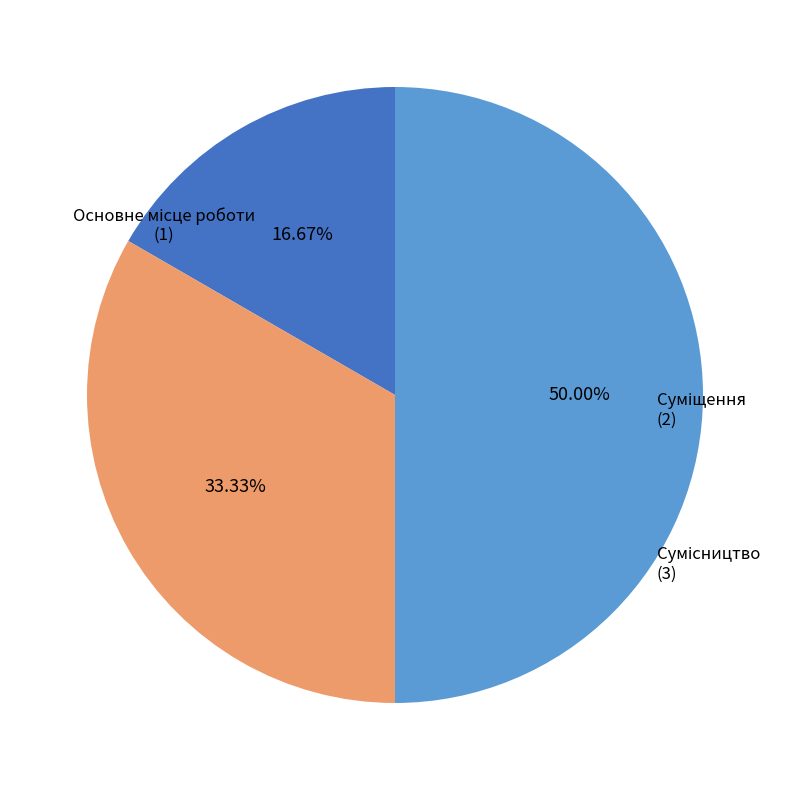

Count the number of slices in the pie.

3